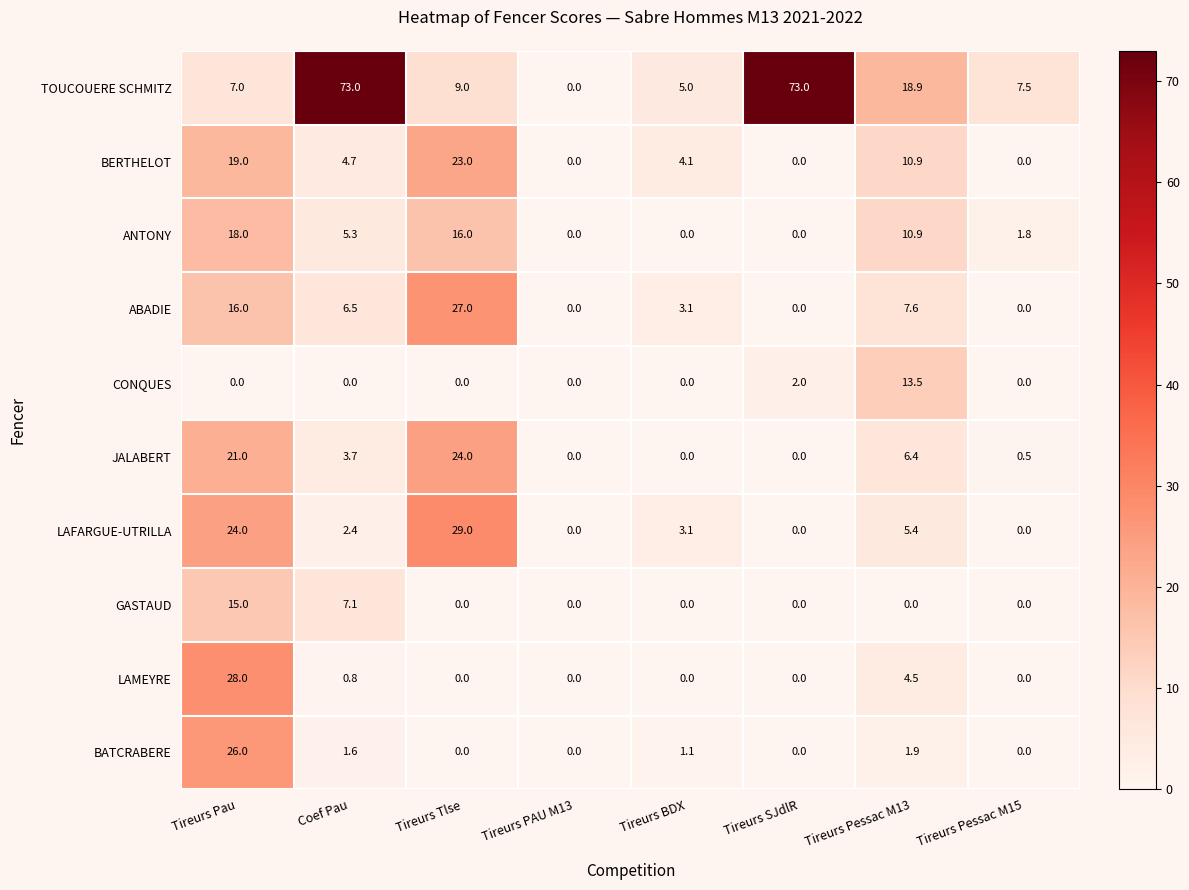

What is the difference between the maximum and minimum values in the JALABERT series?

24.0